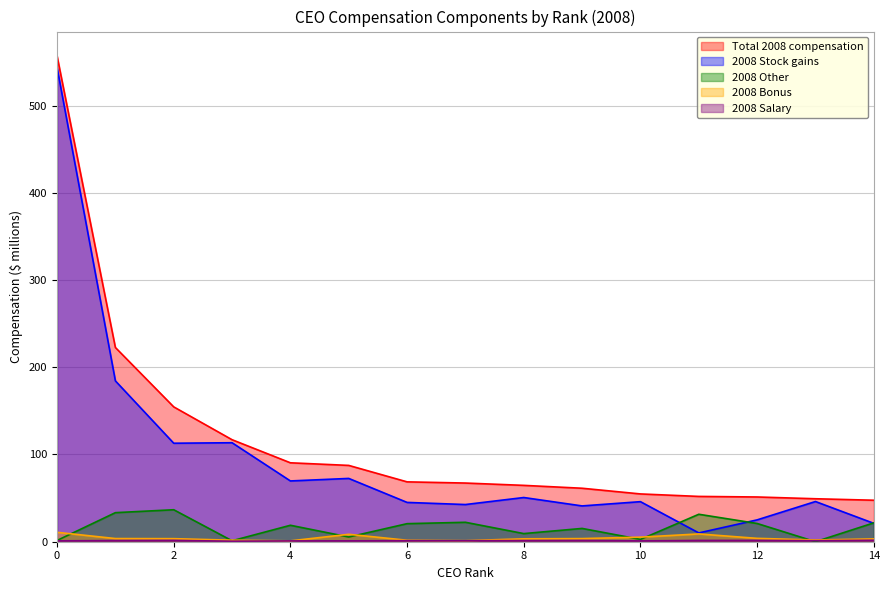

Between 12 and 6, which is larger?

6